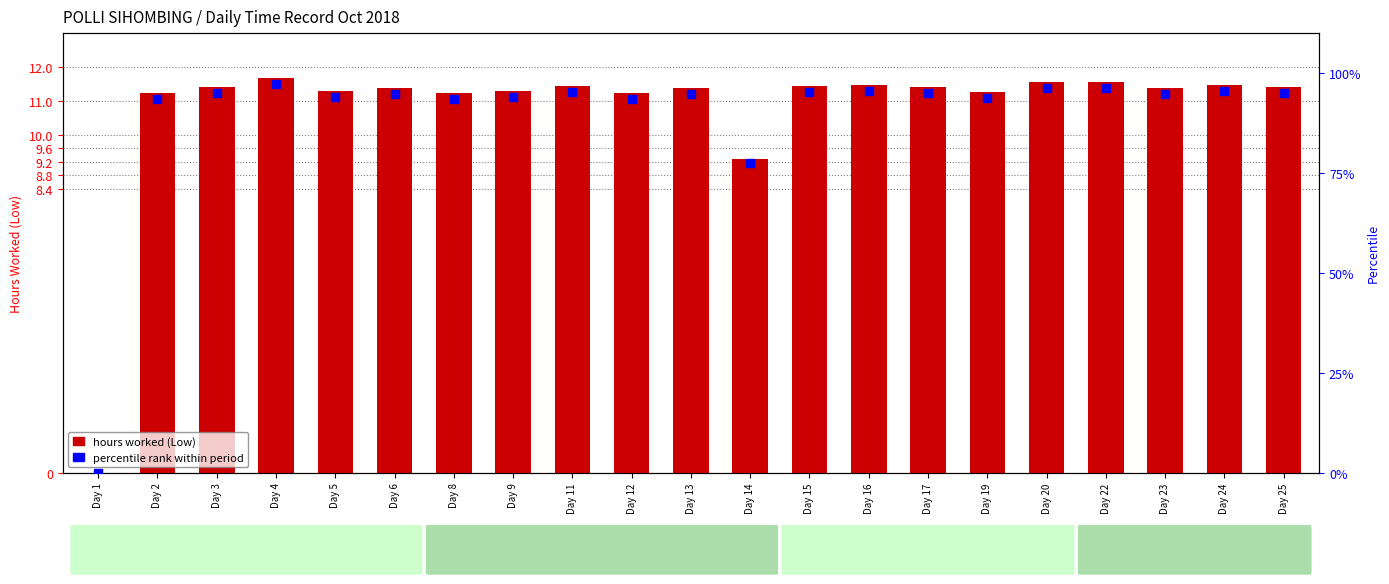

Is the value of hours worked (Low) at Day 13 greater than the value of percentile rank within period at Day 8?

No